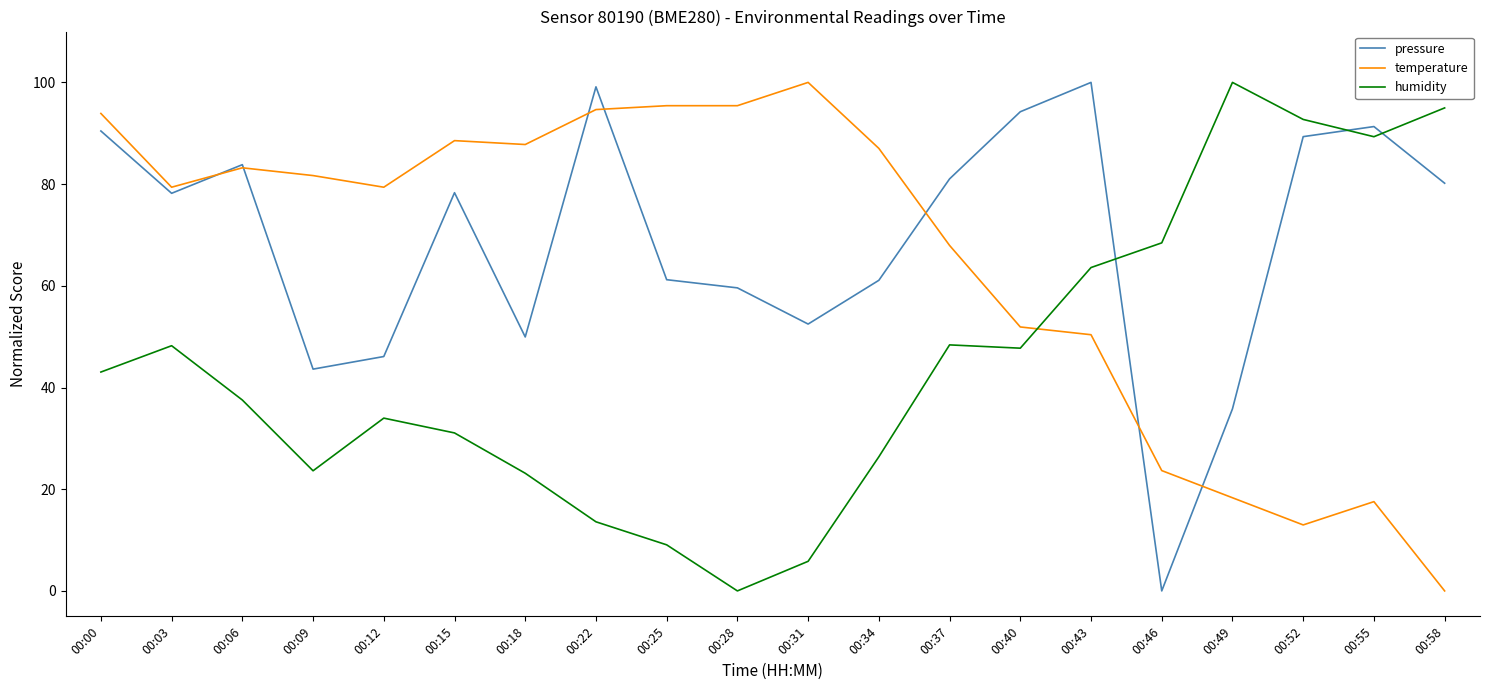

What is the maximum value for humidity?

100.0